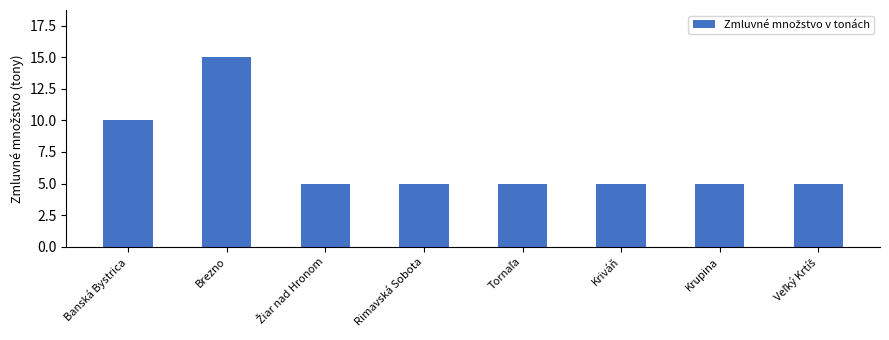

Reading right to left, extract all data points from this chart.

5	5	5	5	5	5	15	10